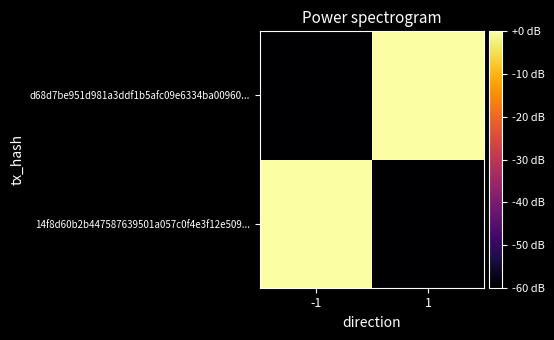

Which has a higher value, -1 or 1?

-1